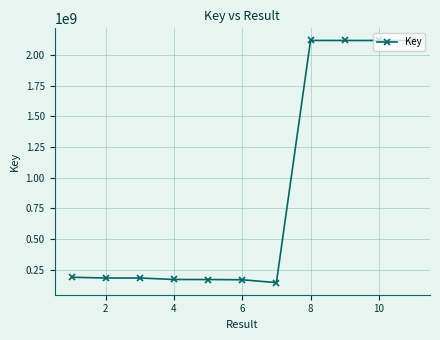

What is the value of the 2nd point from the left?

181901420